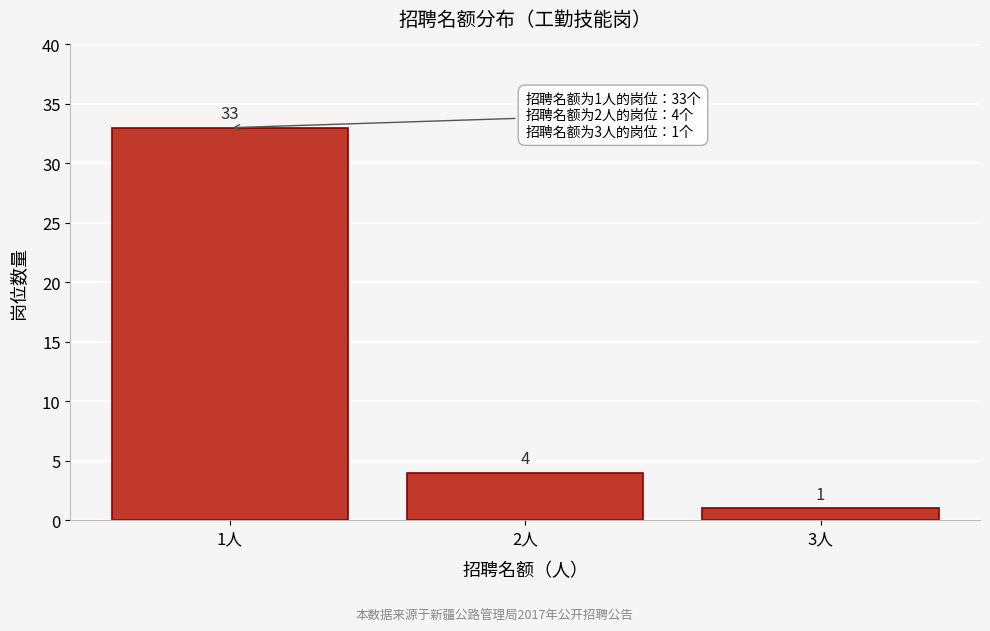

Reading right to left, what are all the values shown in this chart?

1	4	33